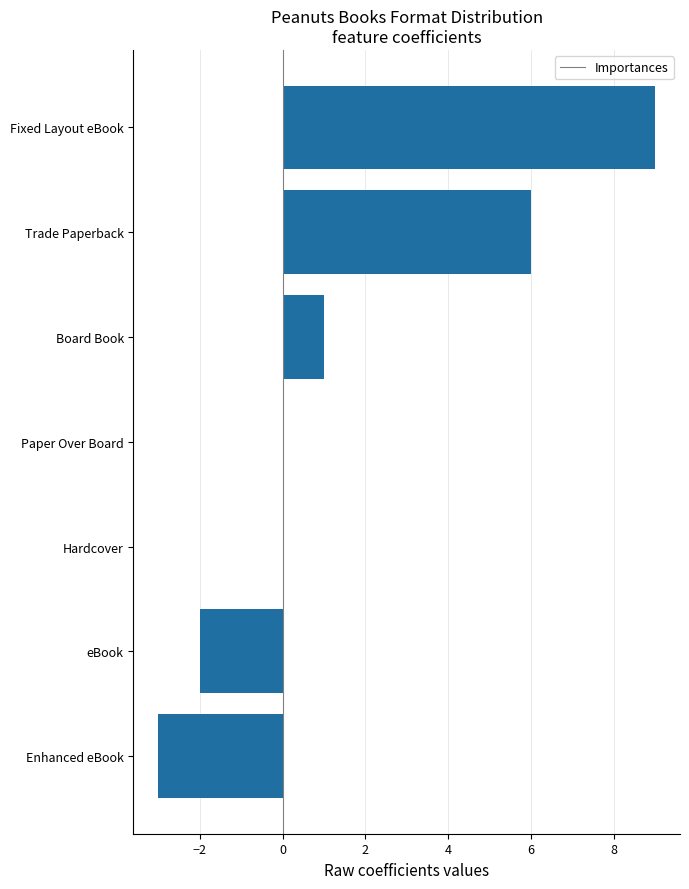

What is the ratio of the value at Trade Paperback to the value at Fixed Layout eBook?

0.7